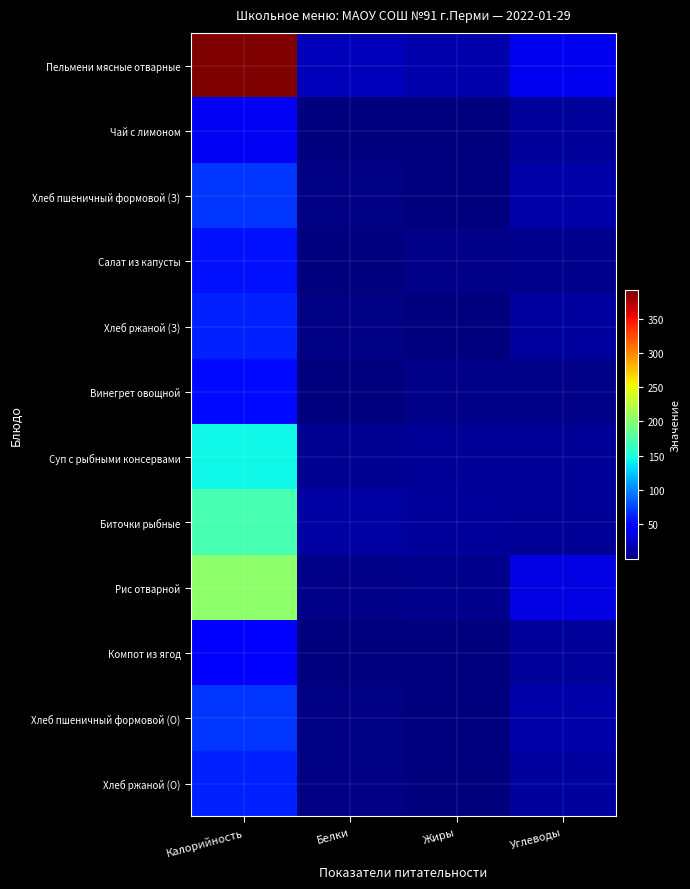

What is the total value across all series at Жиры?

50.3